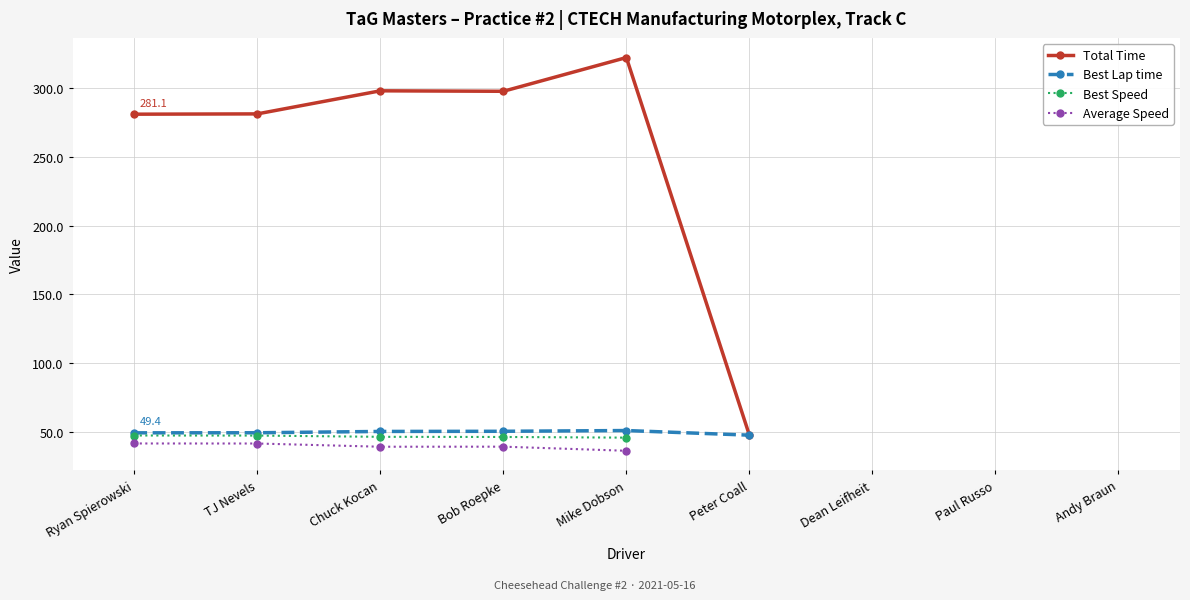

How many interior local valleys does the Average Speed series have?

1